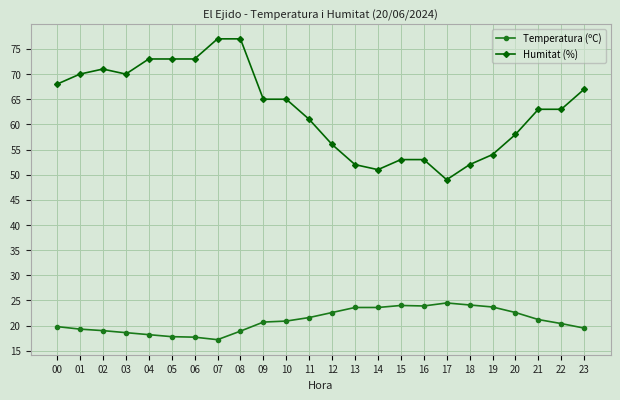

The value of Humitat (%) at 15 is 53.0. True or false?

True